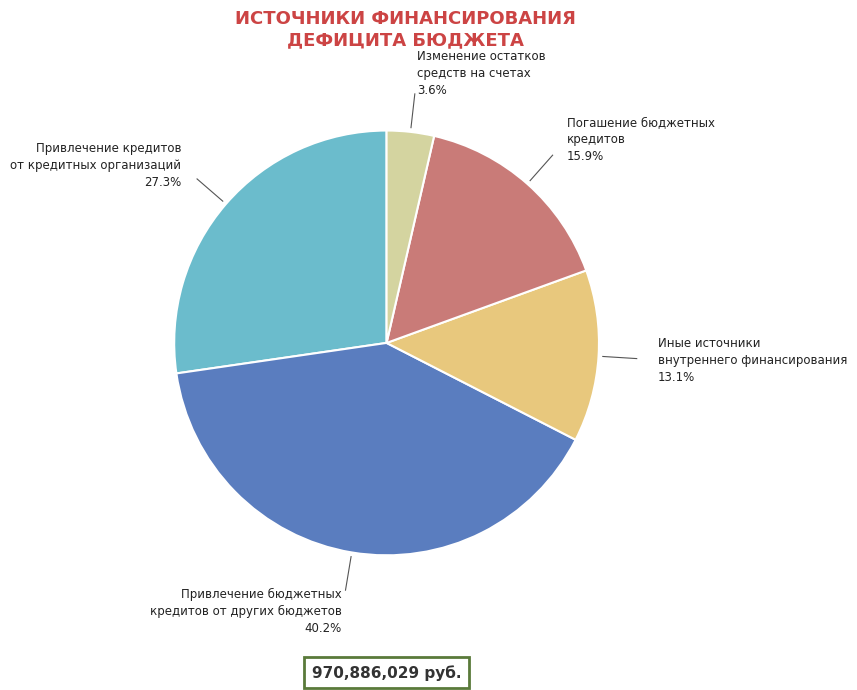

Approximately how many times larger is the value at Изменение остатков средств на счетах compared to Иные источники внутреннего финансирования?

0.3